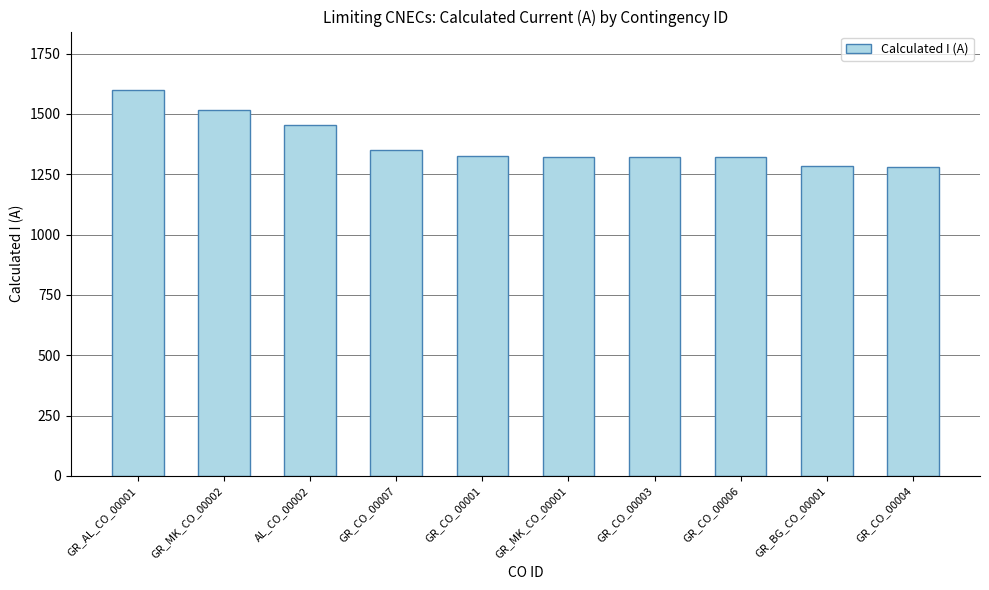

What is the label of the 5th bar from the left?

GR_CO_00001